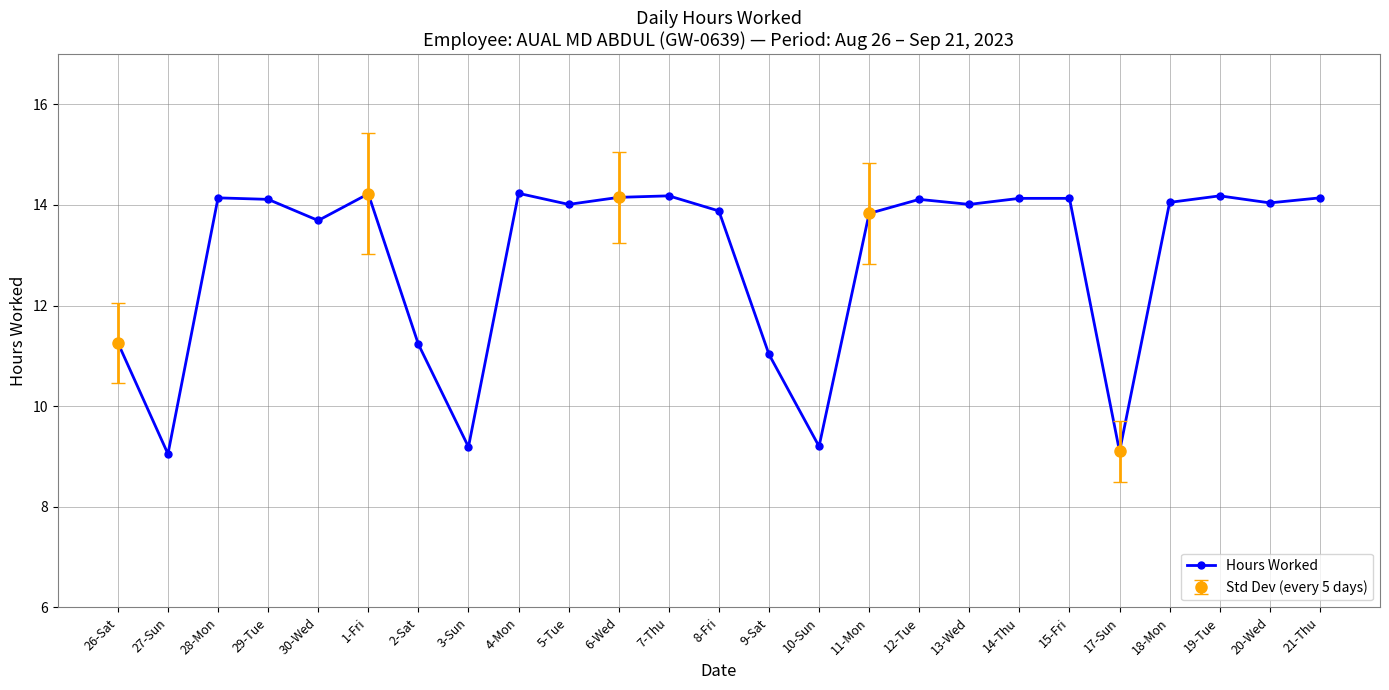

Approximately how many times larger is the value at 14-Thu compared to 19-Tue?

1.0